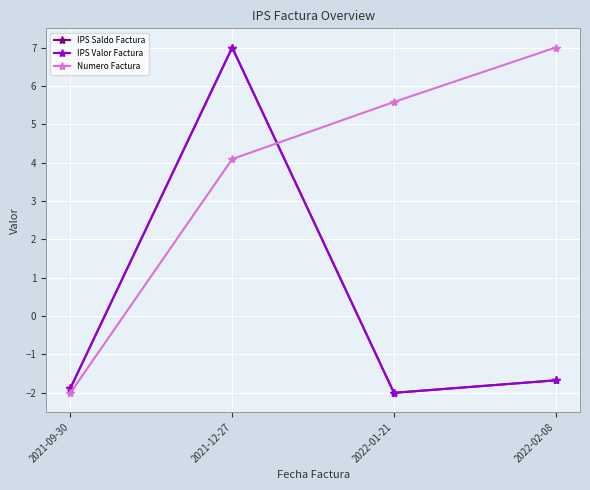

Reading left to right, extract all data points from this chart.

IPS Saldo Factura: 2021-09-30=-1.9	2021-12-27=7.0	2022-01-21=-2.0	2022-02-08=-1.7
IPS Valor Factura: 2021-09-30=-1.9	2021-12-27=7.0	2022-01-21=-2.0	2022-02-08=-1.7
Numero Factura: 2021-09-30=-2.0	2021-12-27=4.1	2022-01-21=5.6	2022-02-08=7.0